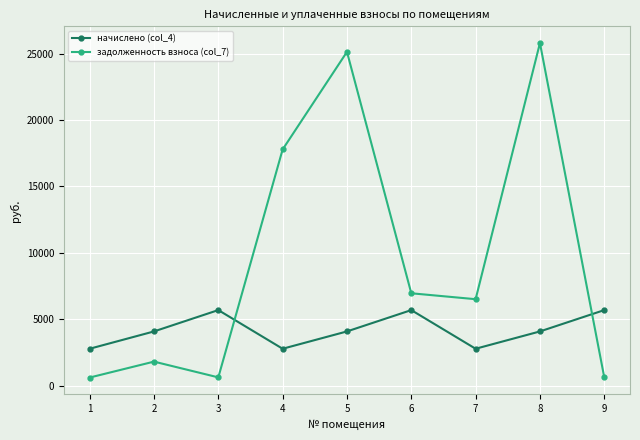

What is the lowest value of the задолженность взноса (col_7) series?

619.1